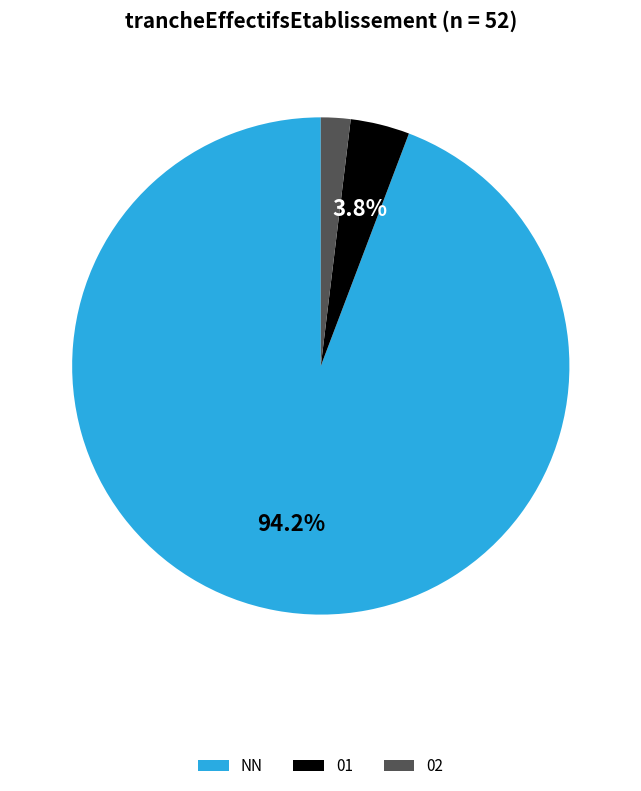

Is it true that NN is 94% of the pie?

True